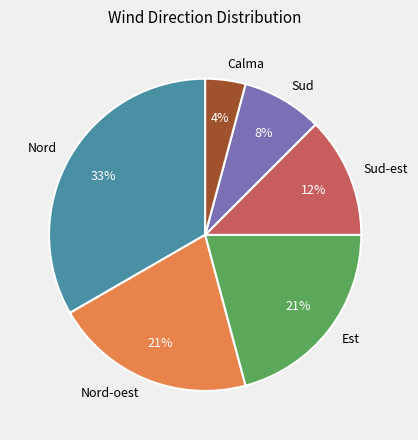

Do Sud-est and Nord together represent more than half of the pie?

No